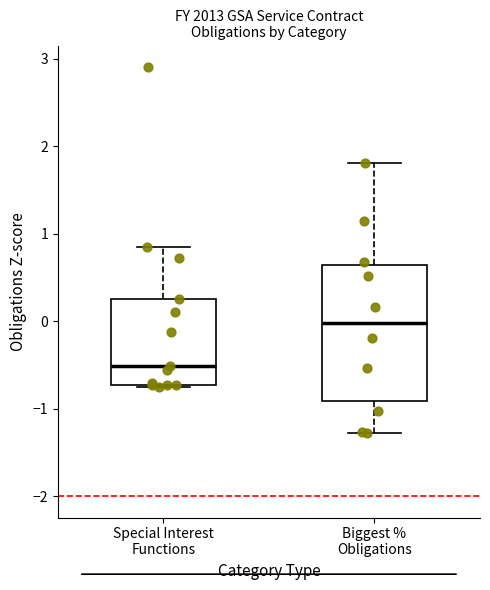

Where is the upper edge of the box for Special Interest Functions on the y-axis? The values are not printed on the chart, so give them approximately, as read against the axis.

0.2